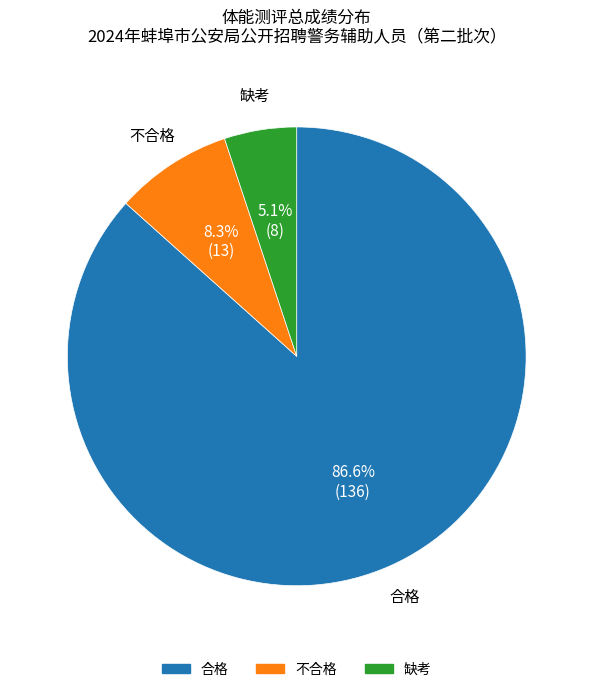

Which category has the smallest portion of the pie?

缺考